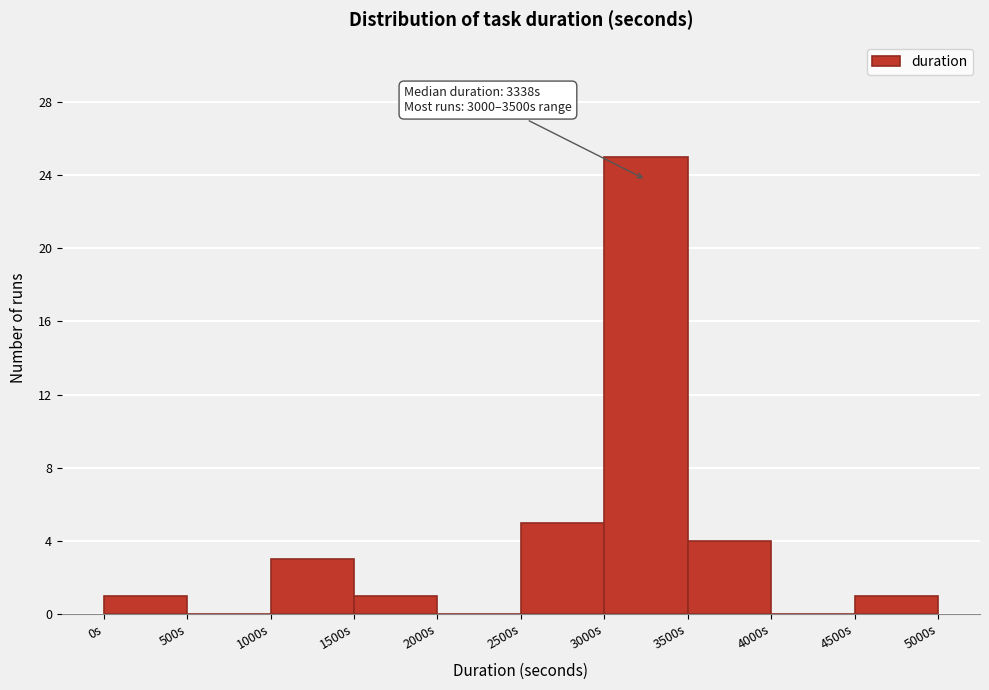

Over which range of the x-axis is the bar tallest?

3000 to 3500